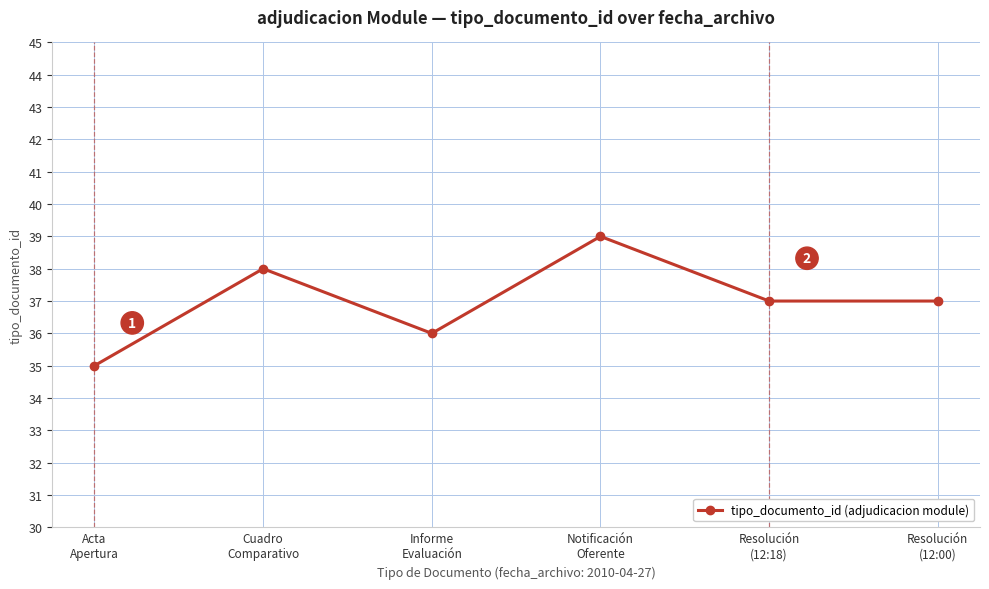

True or false: the data shows 35 at Acta
Apertura.

True